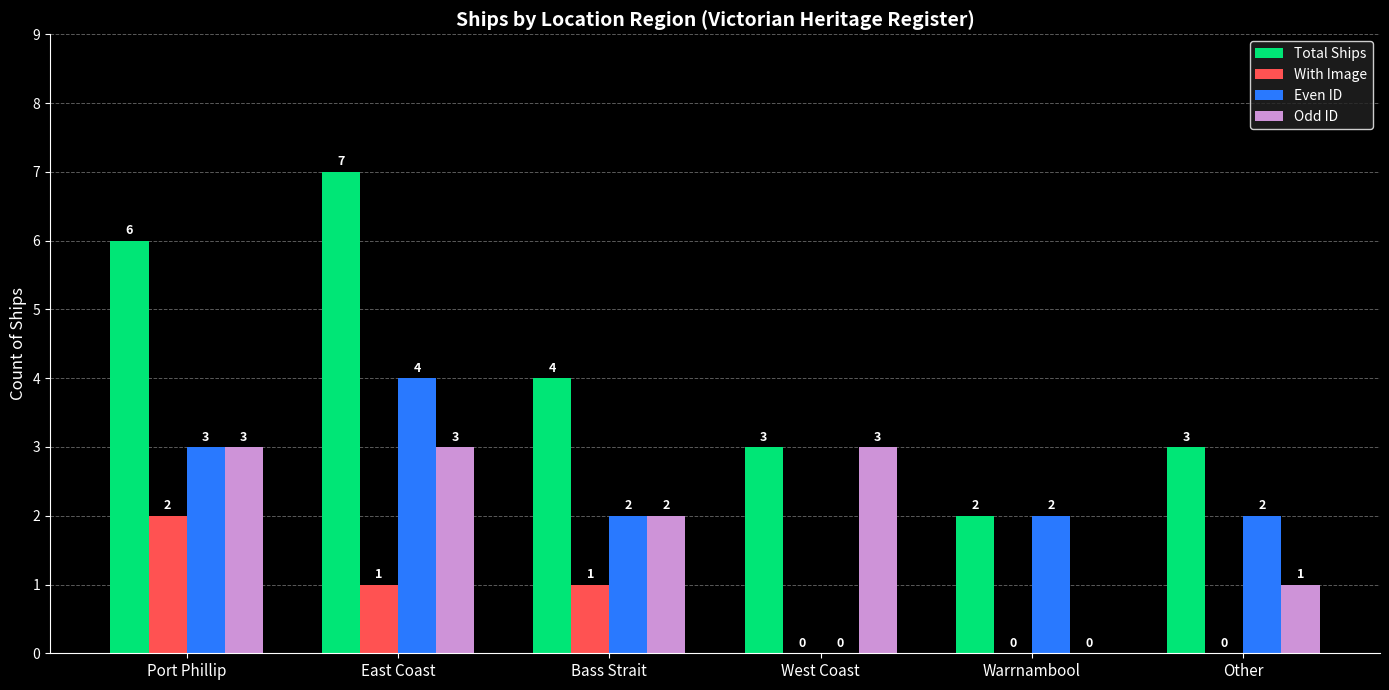

At which category is the sum across all series the highest?

East Coast